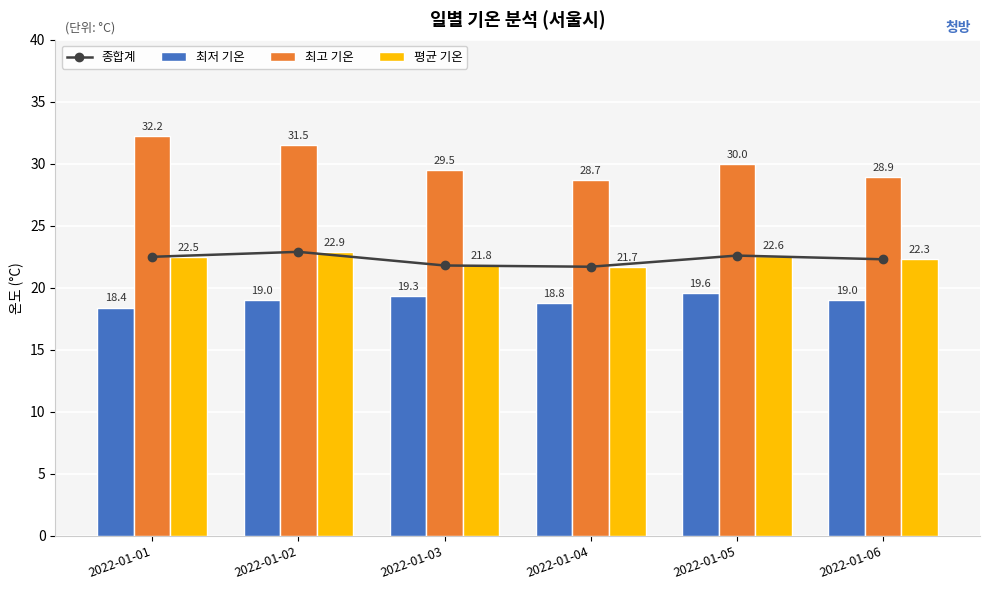

At which label does 종합계 first exceed 22?

2022-01-01